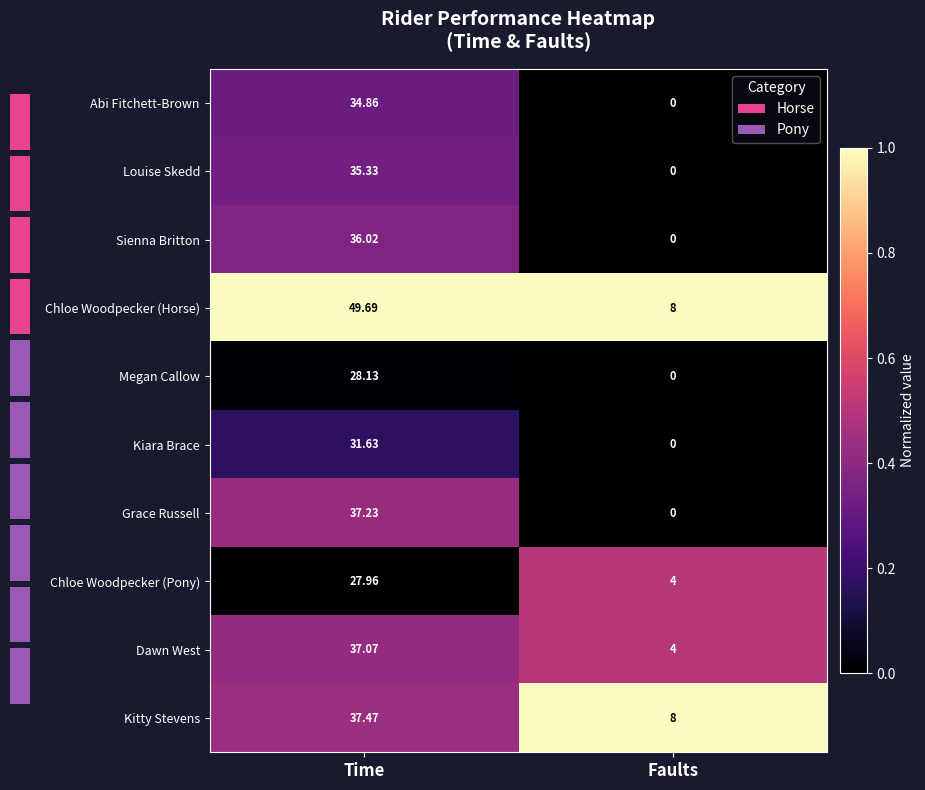

Where does the Chloe Woodpecker (Pony) series first go above 27?

Time